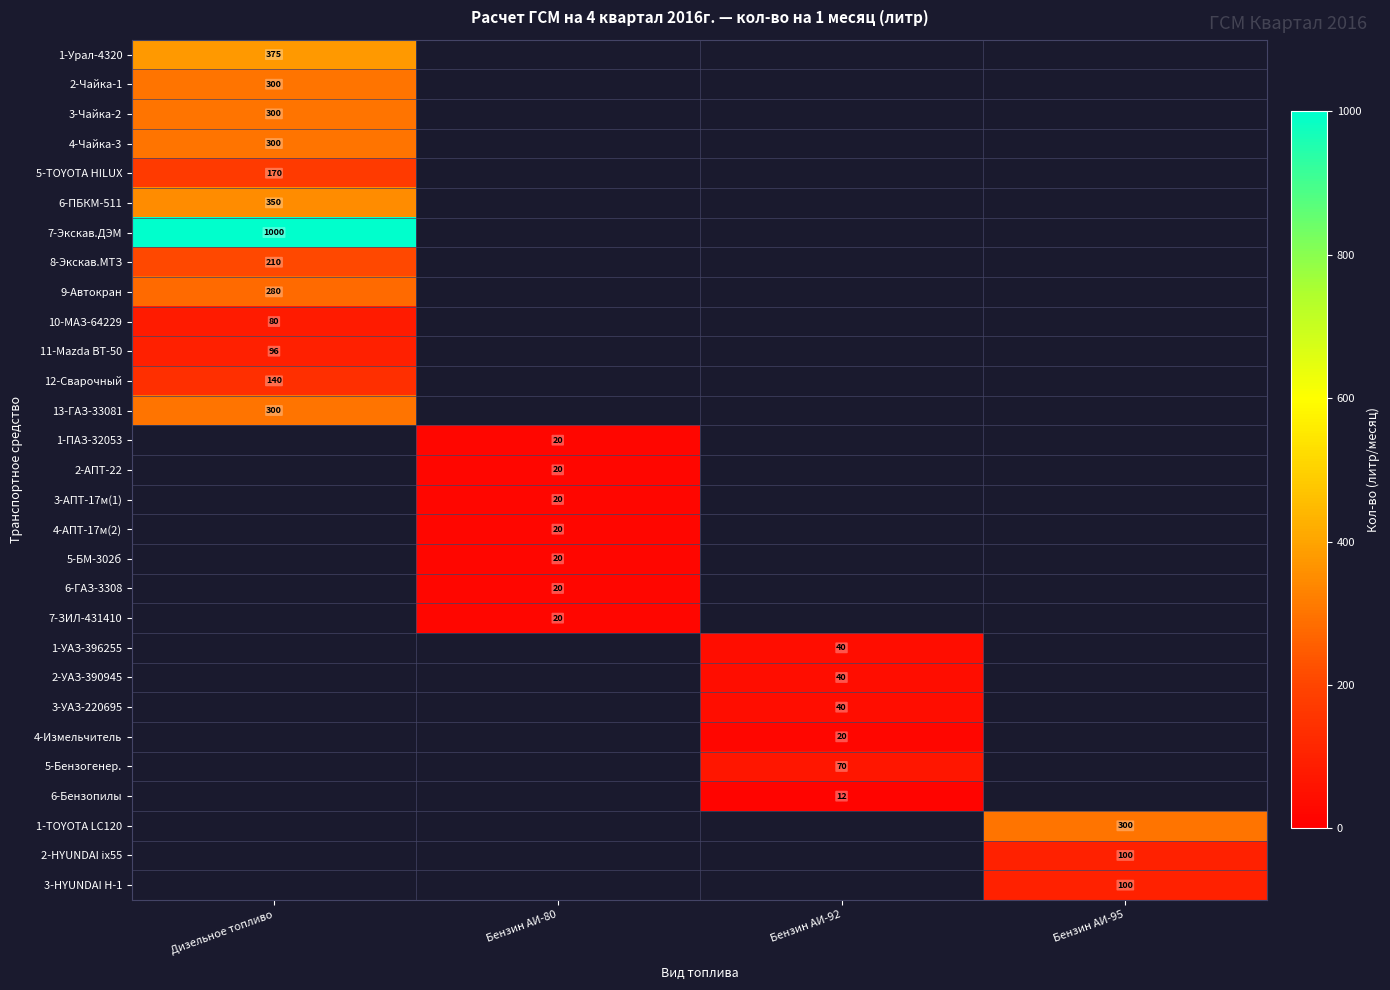

The value of 1-TOYOTA LC120 at Бензин АИ-95 is 89.6. True or false?

False